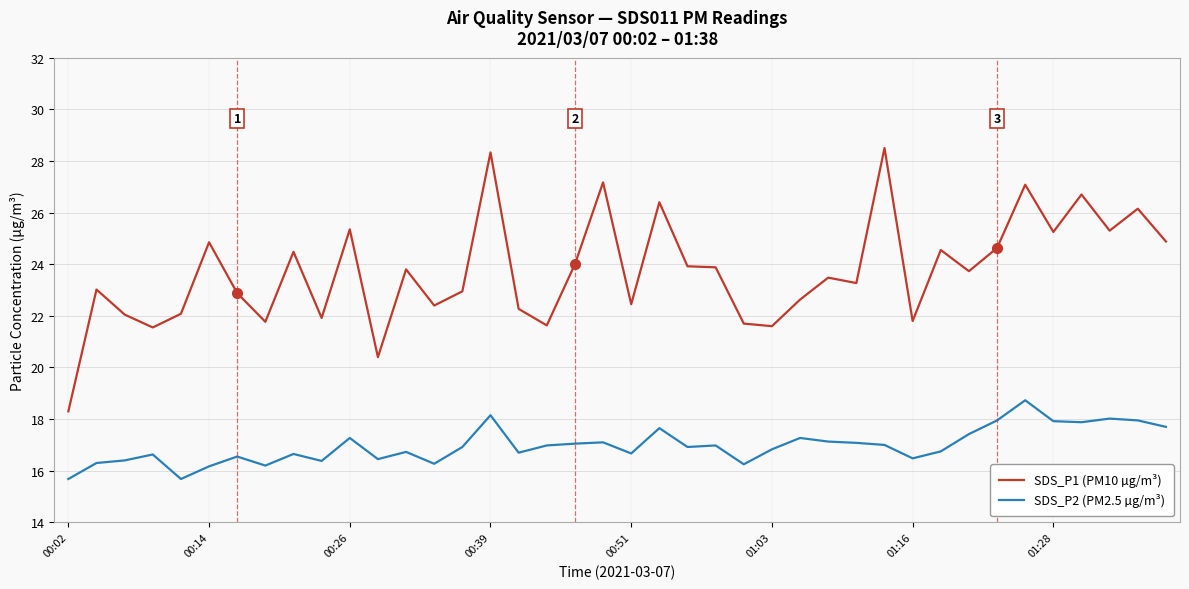

Which series has the widest spread of values?

SDS_P1 (PM10 µg/m³)